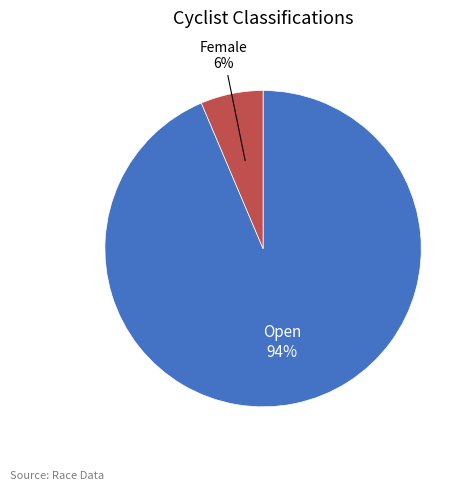

Does any single category account for the majority?

Yes